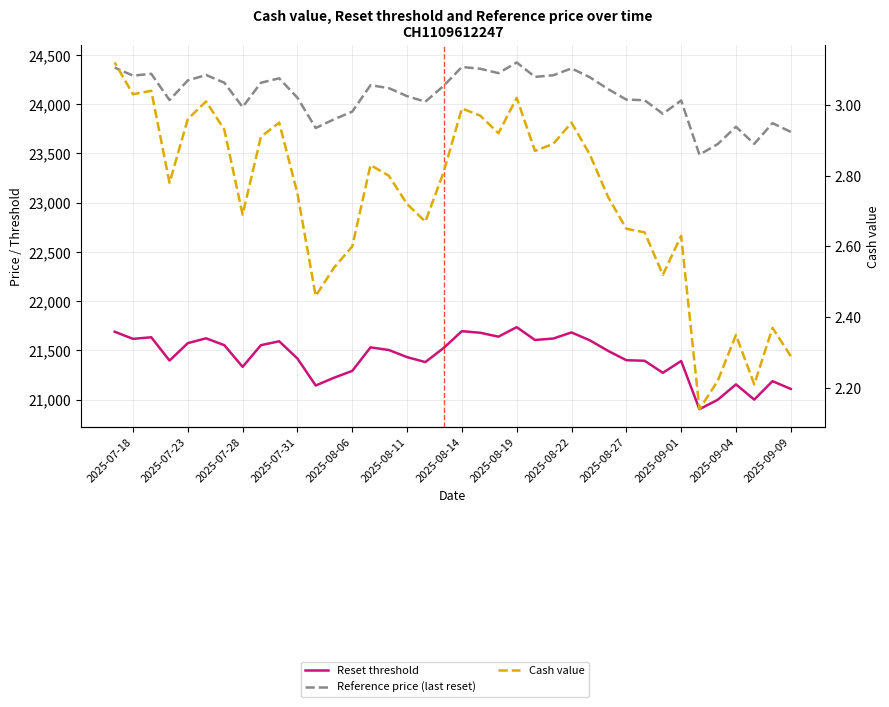

How many categories are shown in the chart?

38